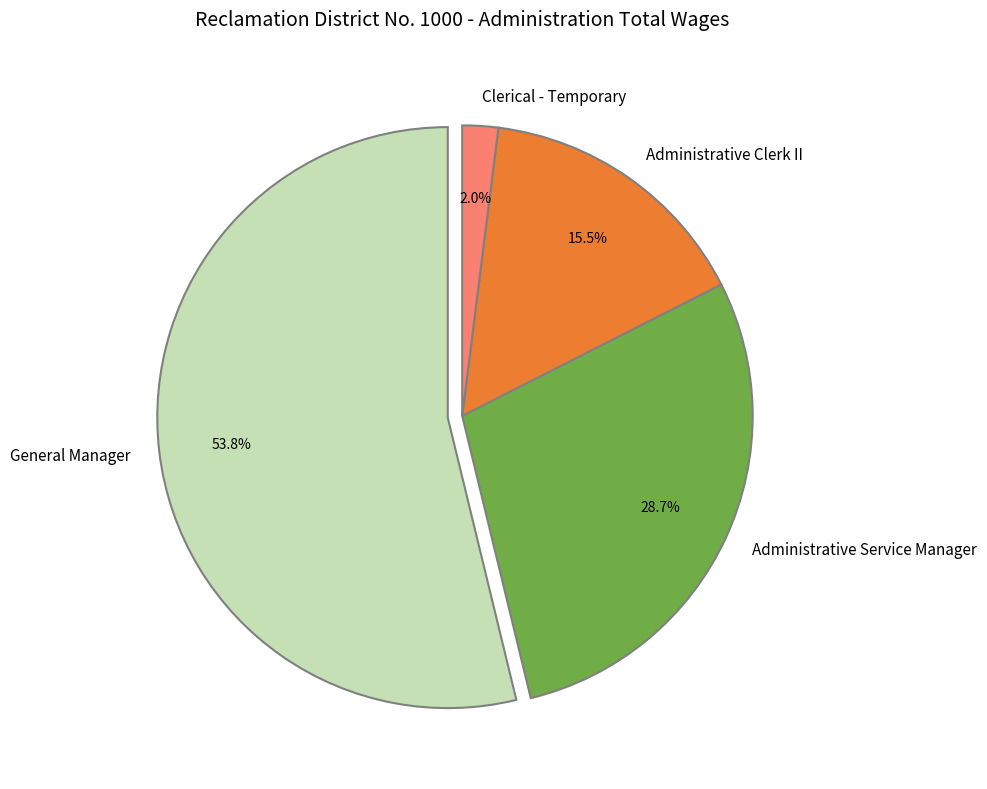

Combined, what portion of the pie is Administrative Clerk II and Administrative Service Manager?

44.2%